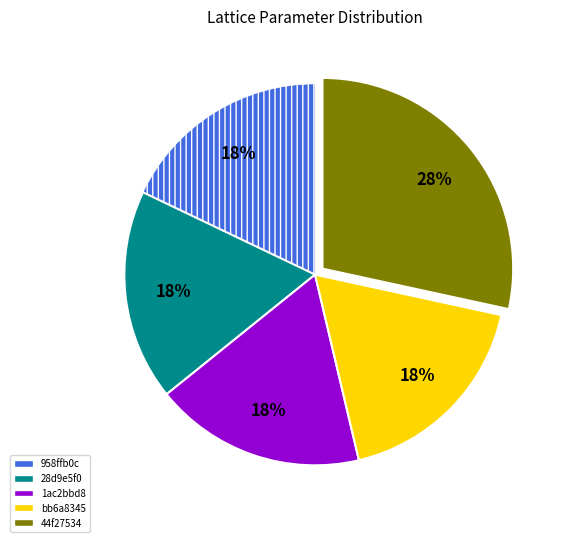

Between 44f27534 and 28d9e5f0, which is larger?

44f27534